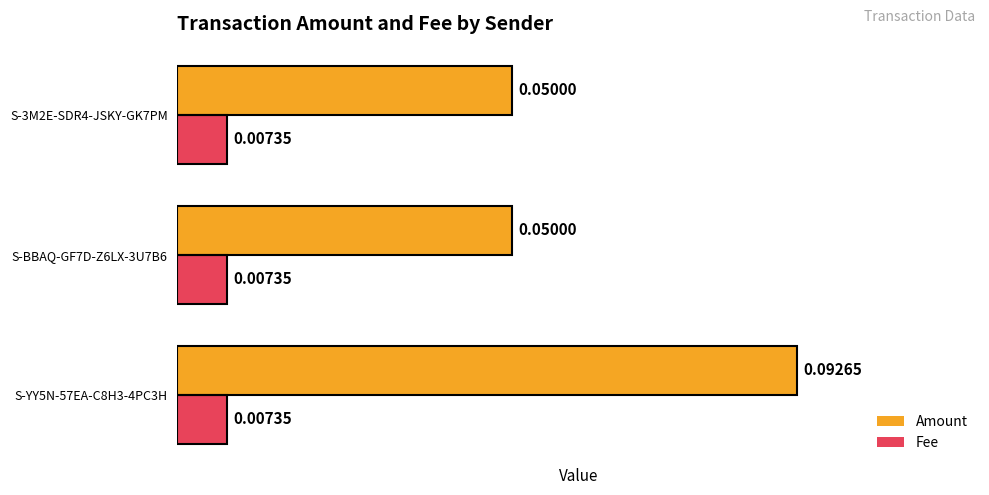

Which series has the widest spread of values?

Amount